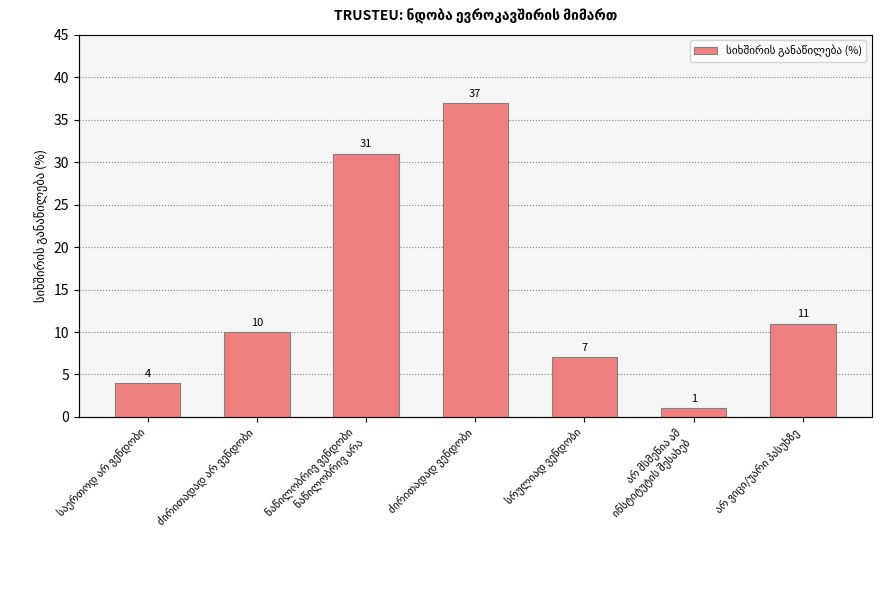

The chart shows a value of 1 at არ მსმენია ამ
ინსტიტუტის შესახებ. True or false?

False